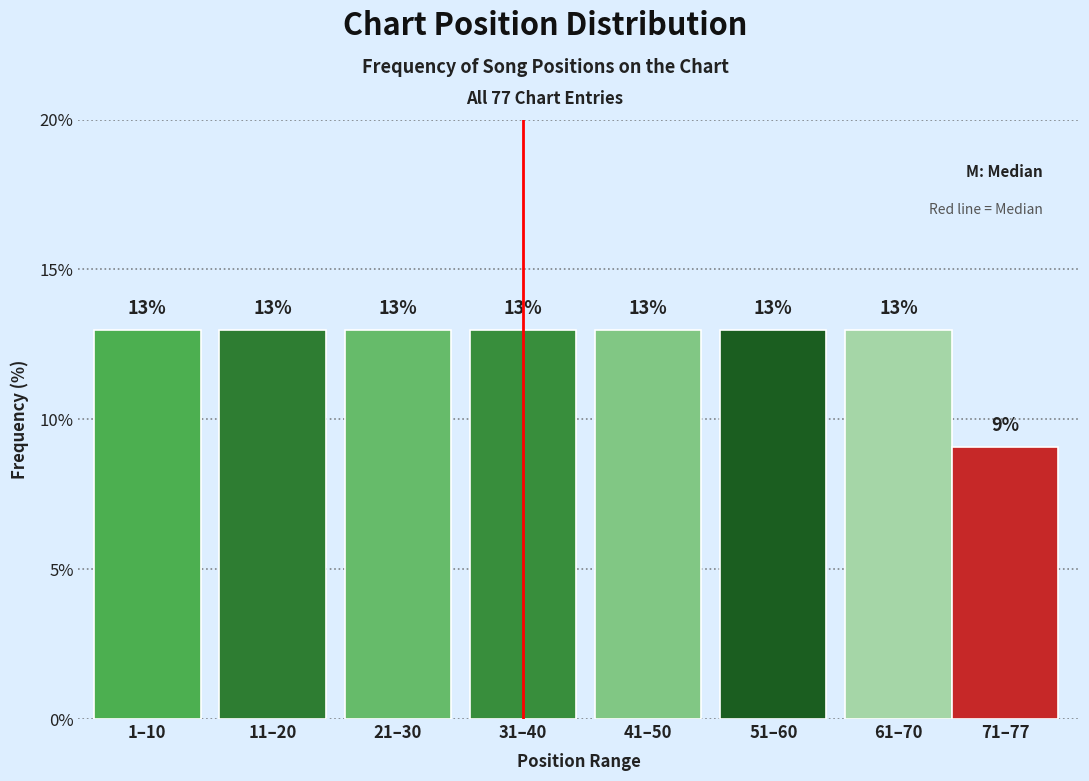

What value does the data have at 51–60?

13.0